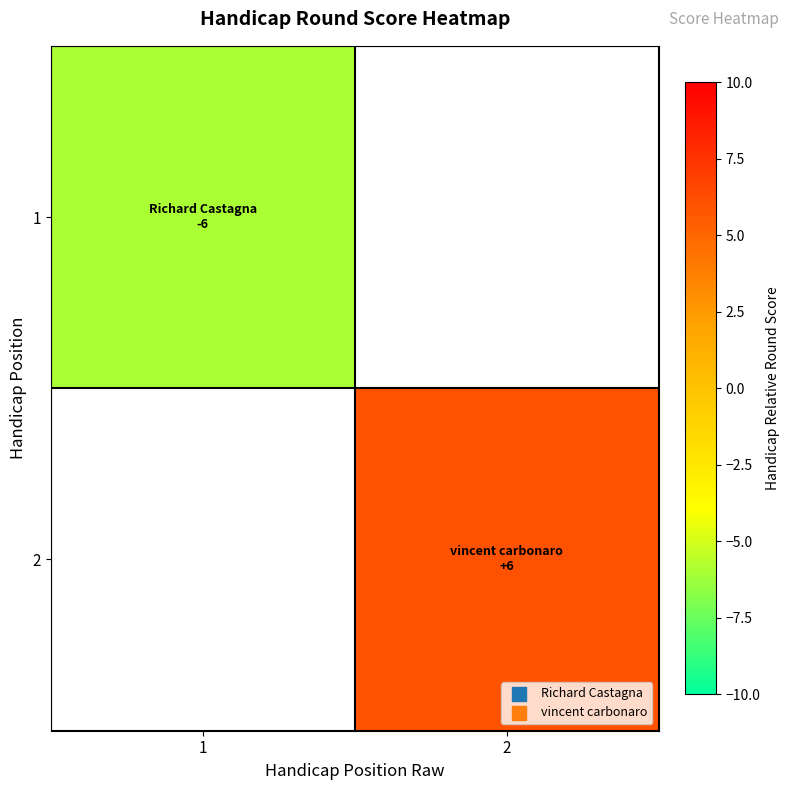

The value of 2 at 2 is 6.0. True or false?

True